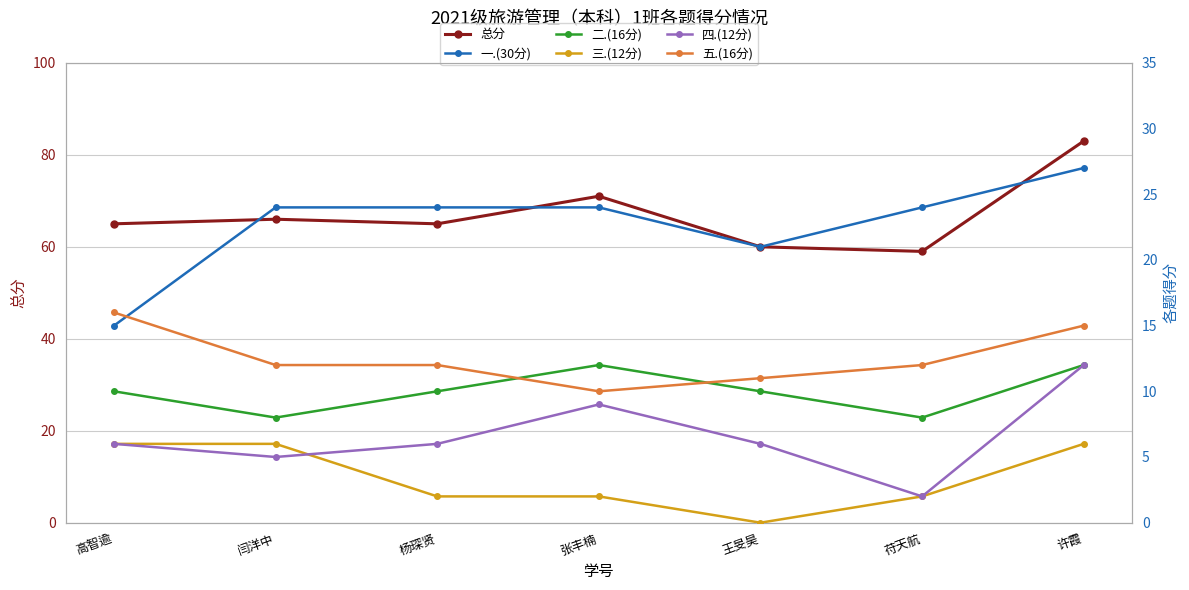

Count the 三.(12分) values in the range 2 to 6.

6